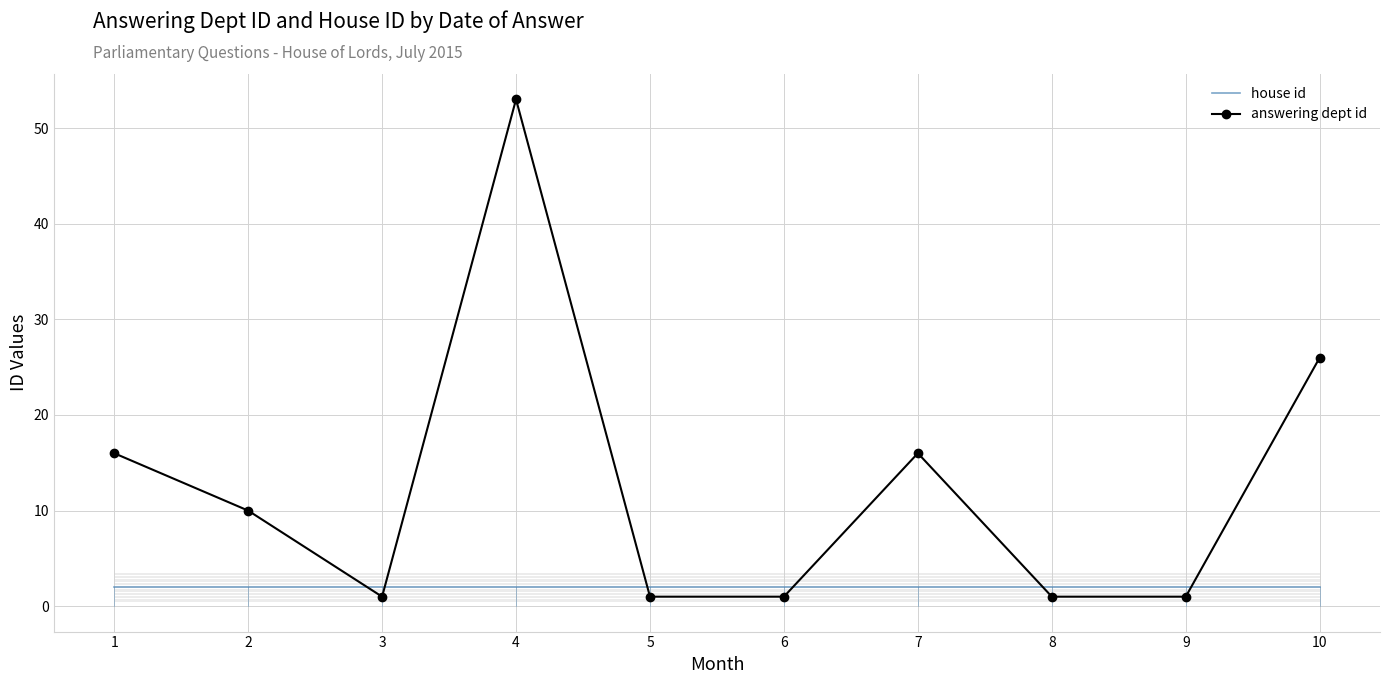

Which series has the largest range (max minus min)?

answering dept id